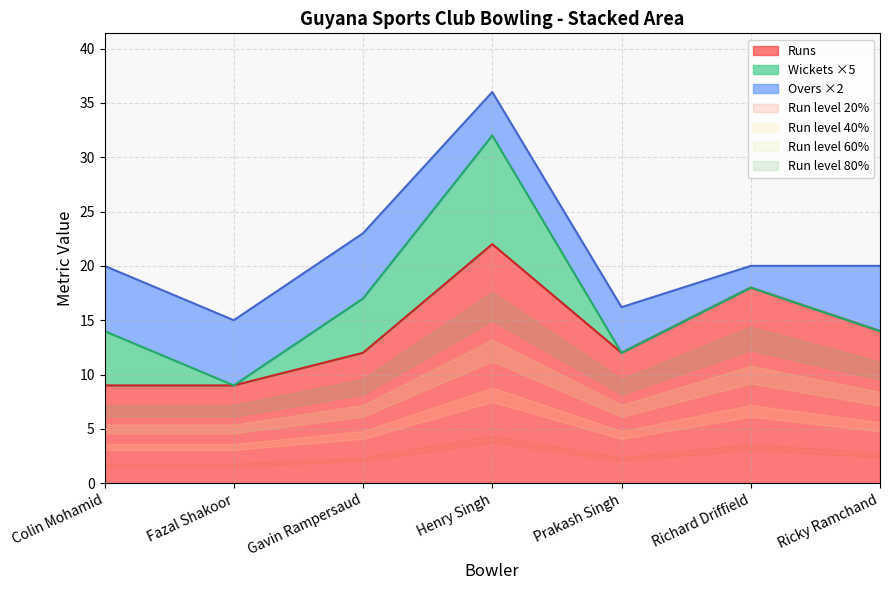

What is the maximum value for Runs?

22